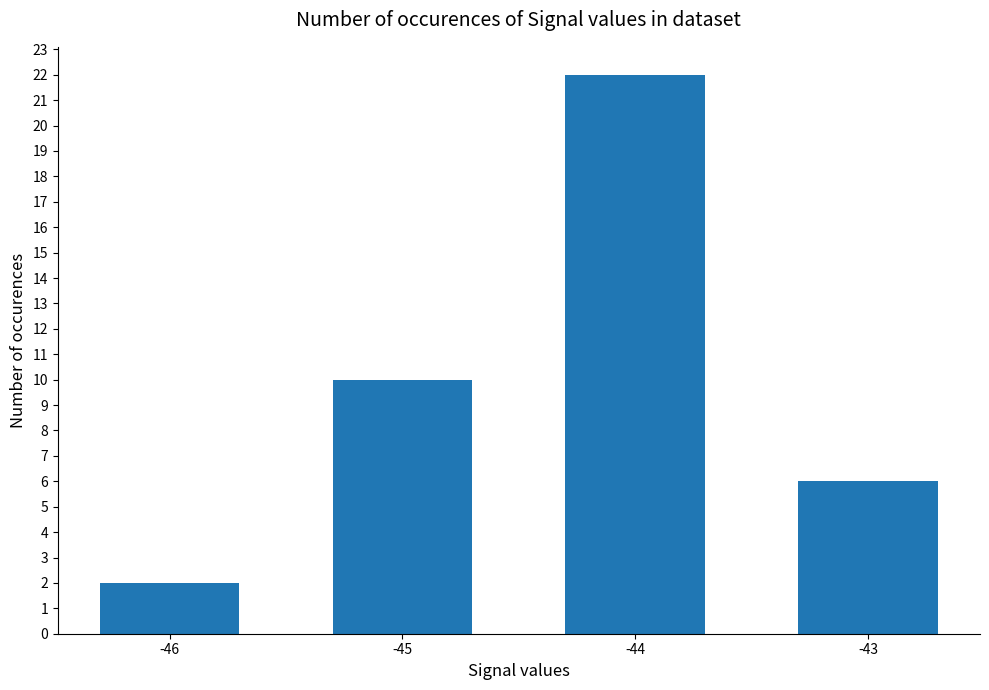

Where is the data nearest to the value 12?

-45